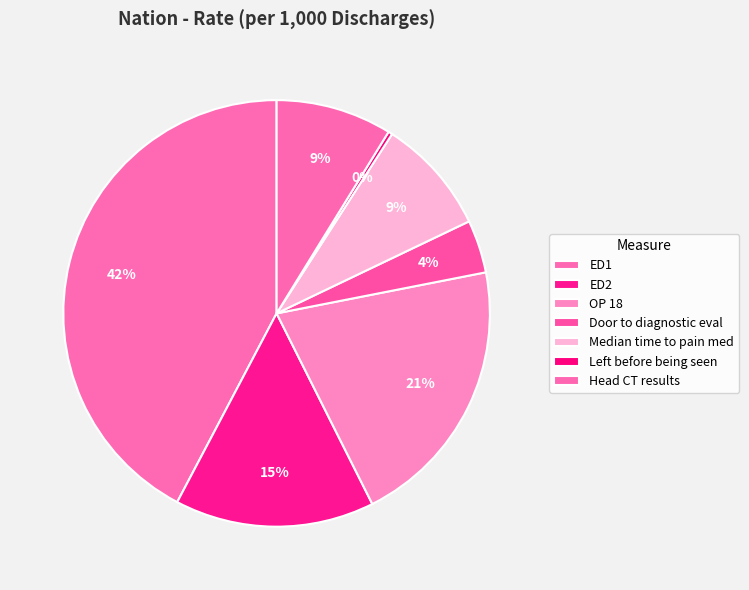

Does any single category account for the majority?

No